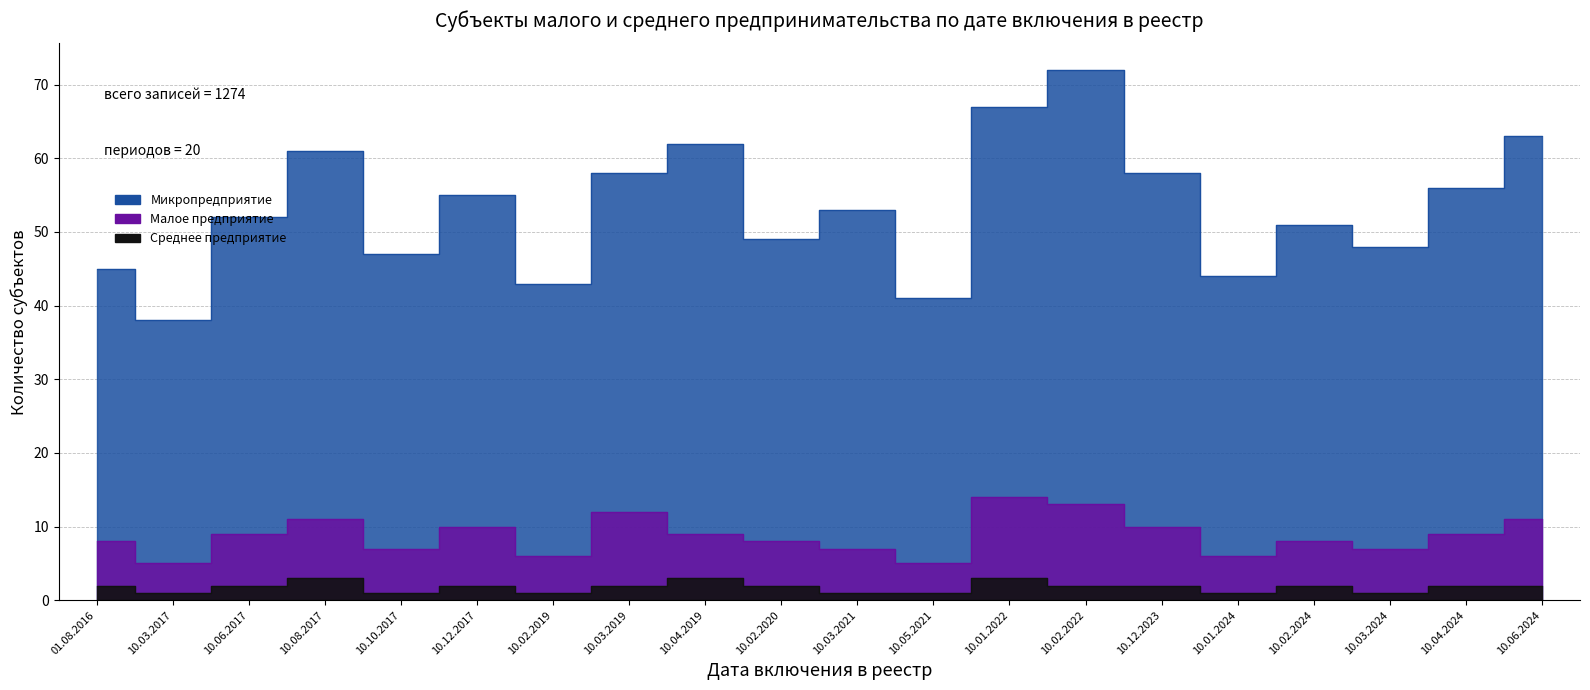

The Малое предприятие series shows 9 at 10.04.2019. True or false?

True